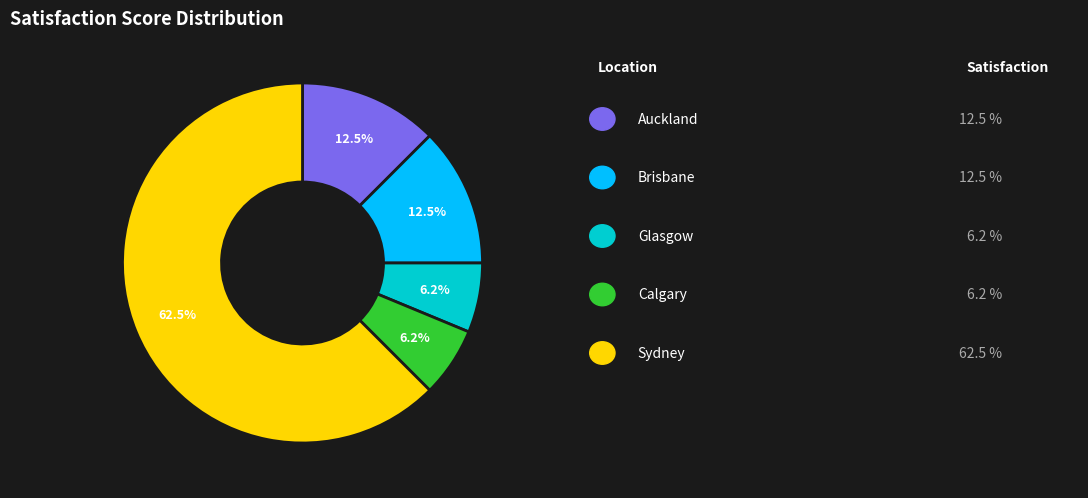

Is there a majority slice in this chart?

Yes